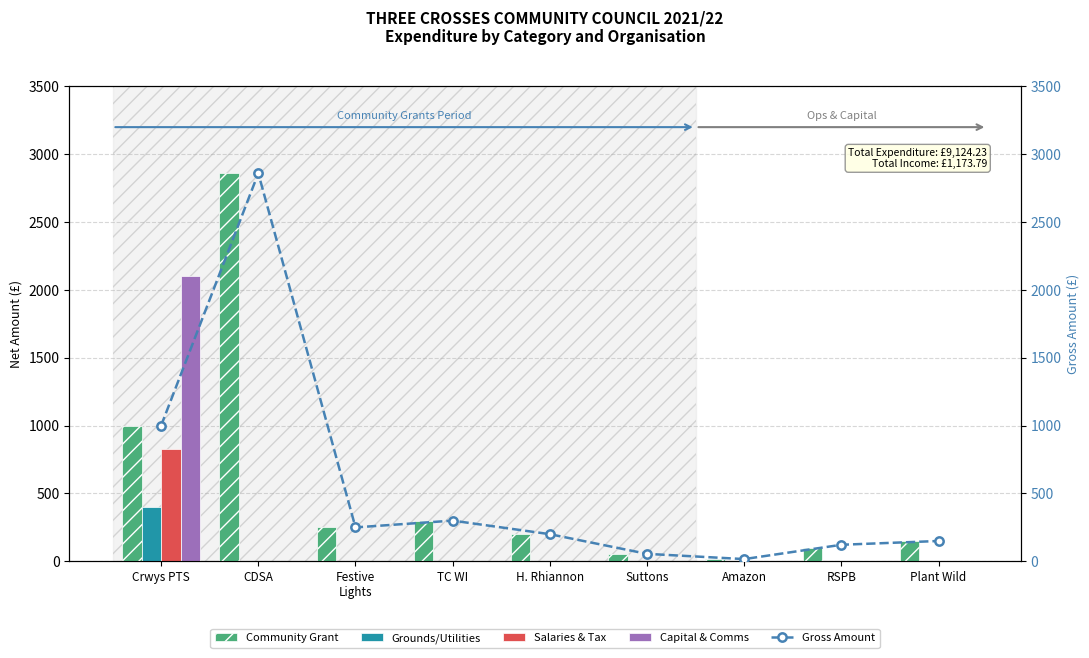

What is the difference between the maximum and minimum values in the Capital & Comms series?

2100.0